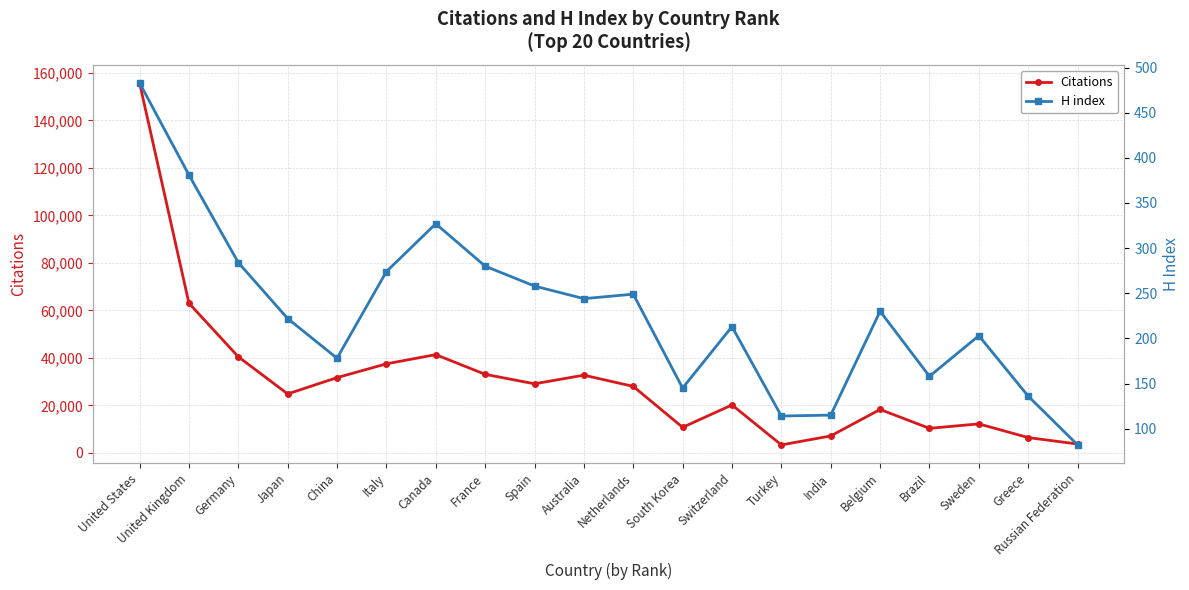

Rank the series by their average value, from lowest to highest.

H index, Citations